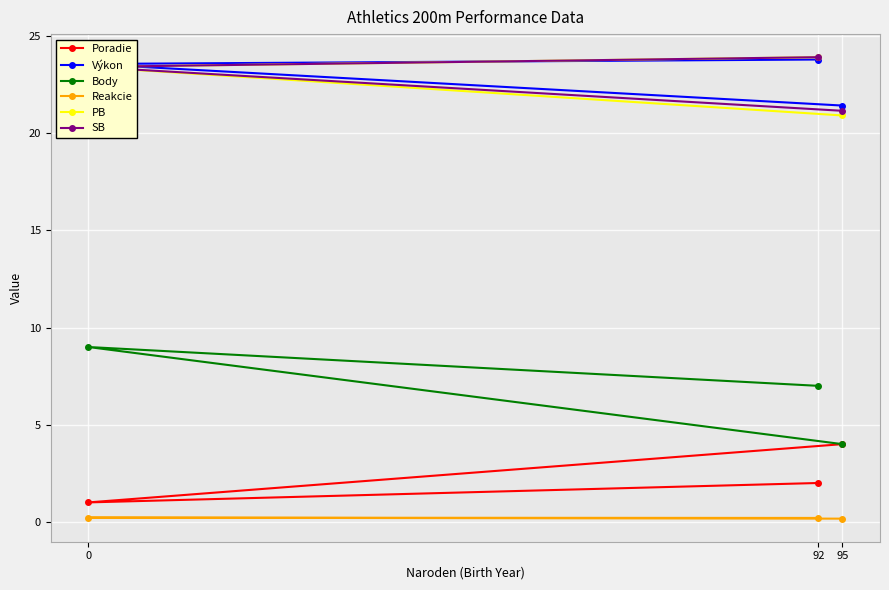

The Body series shows 1.6 at 95. True or false?

False